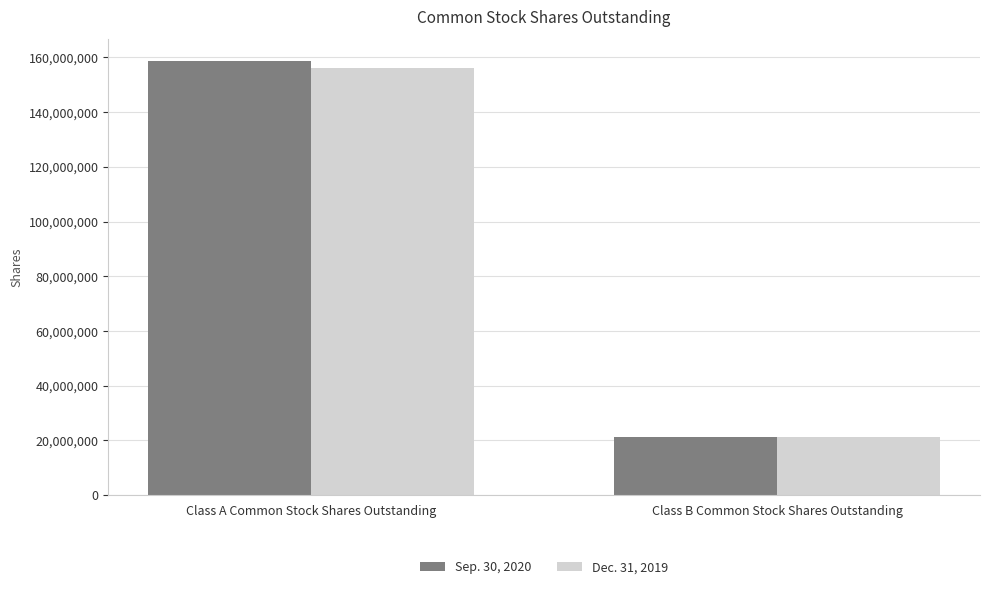

True or false: Sep. 30, 2020 has a value of 158630125 at Class A Common Stock Shares Outstanding.

True